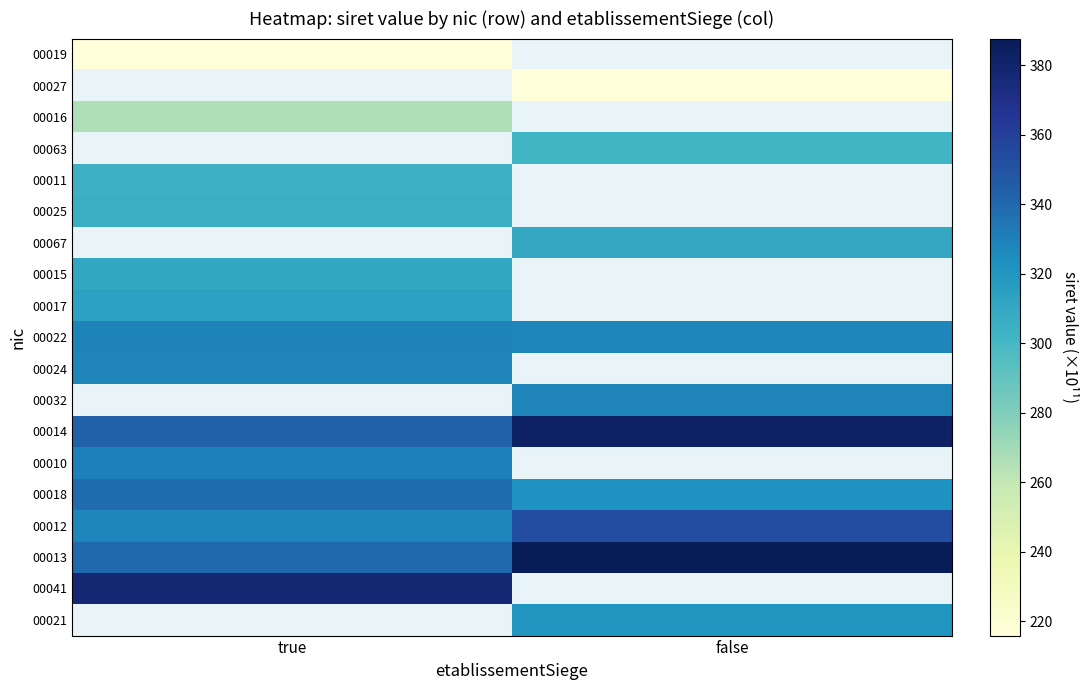

Rank the series by their average value, from highest to lowest.

00013, 00041, 00021, 00012, 00019, 00027, 00016, 00063, 00011, 00025, 00067, 00015, 00017, 00022, 00024, 00032, 00014, 00010, 00018